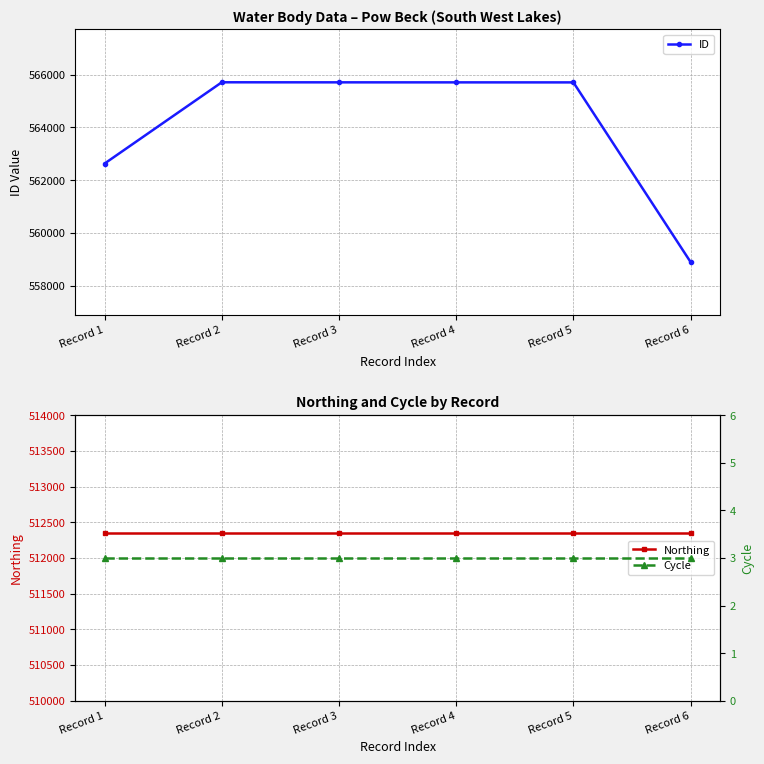

What are all the series names shown in the legend?

ID, Northing, Cycle